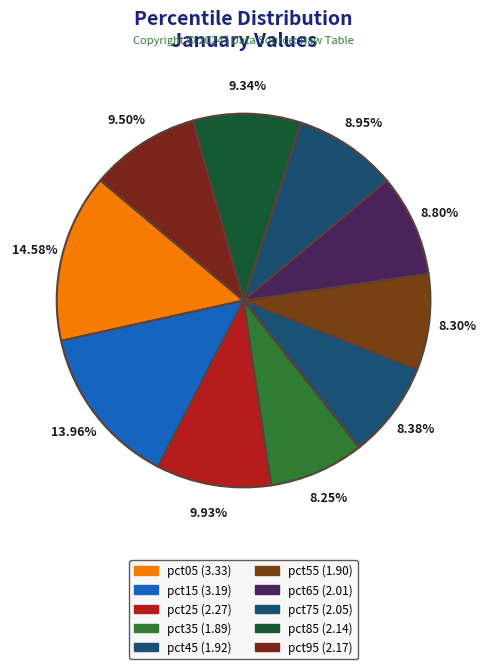

To the nearest percent, what is the difference between the largest and smallest slice percentages?

6%